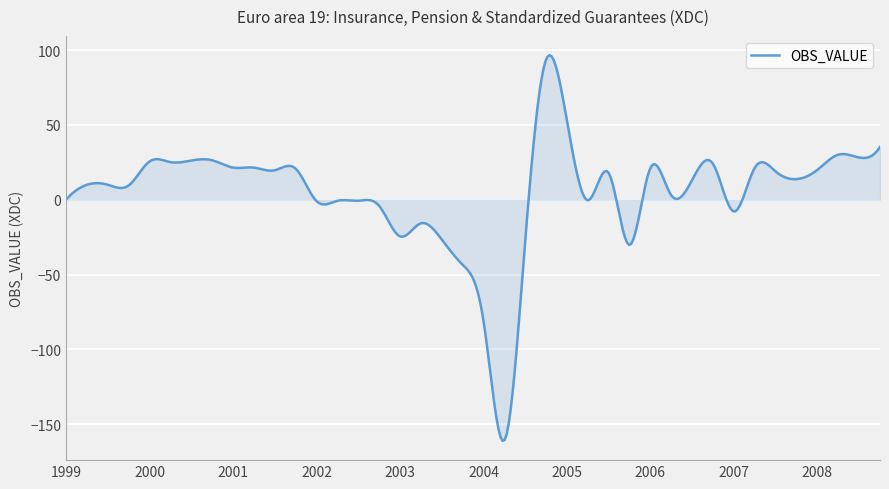

What is the difference between the maximum and minimum values?

257.7